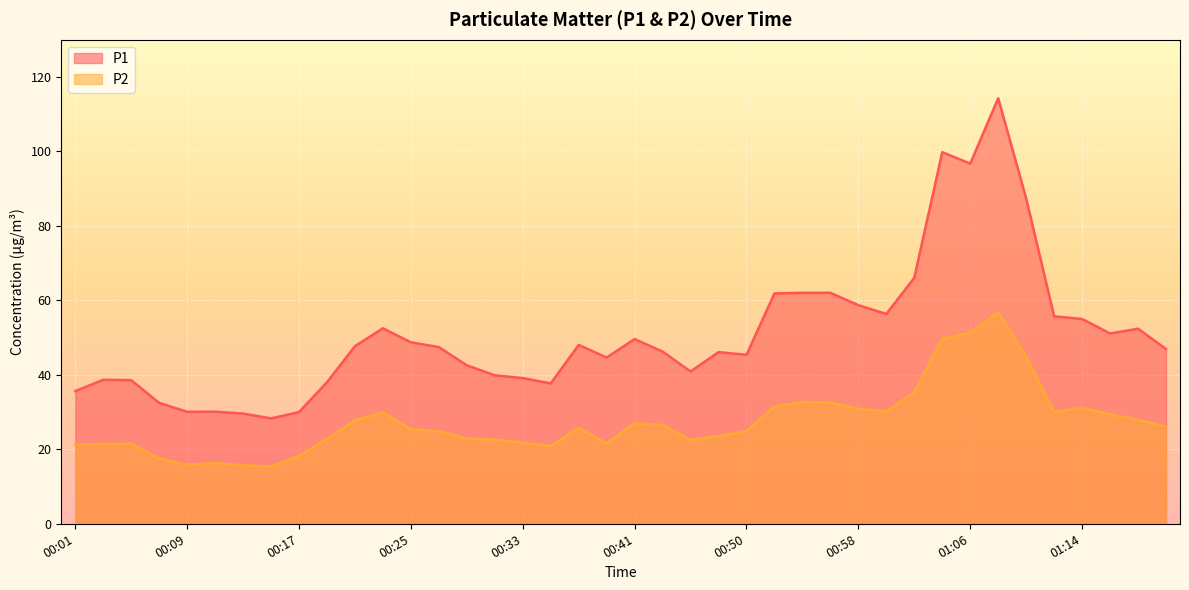

True or false: P2 and P1 intersect in this chart.

False